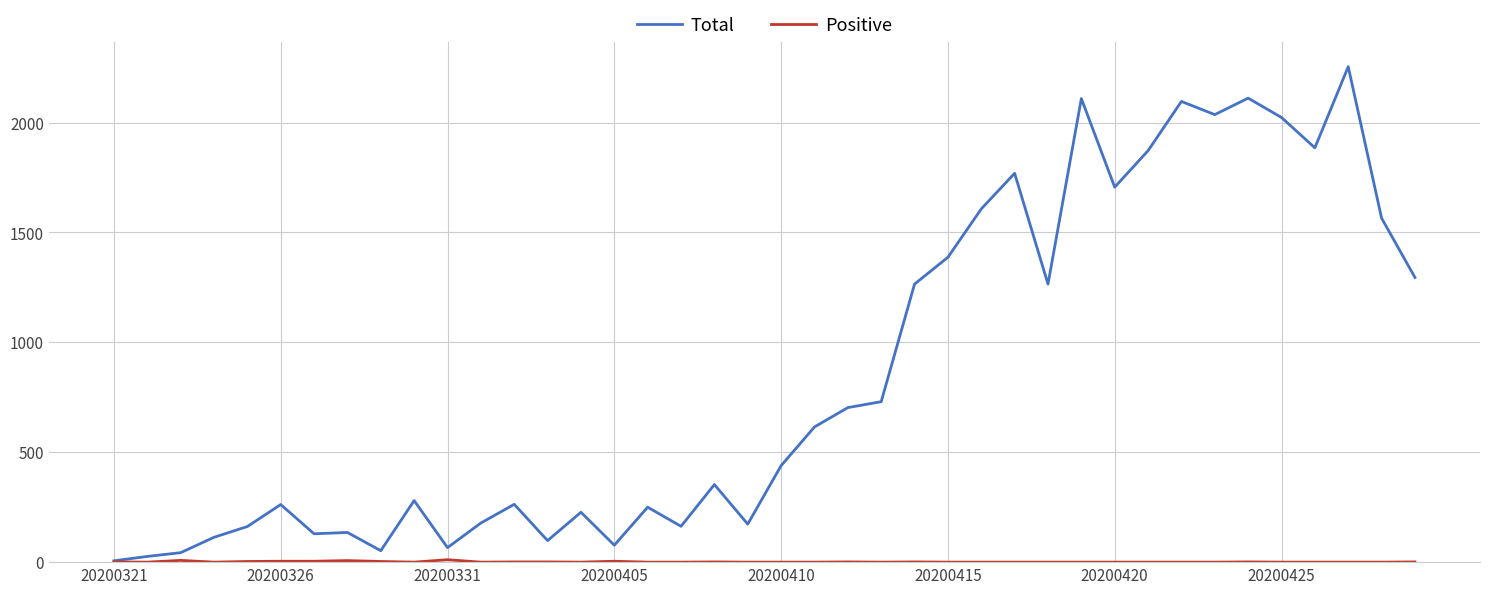

How many lines are shown in the chart?

2